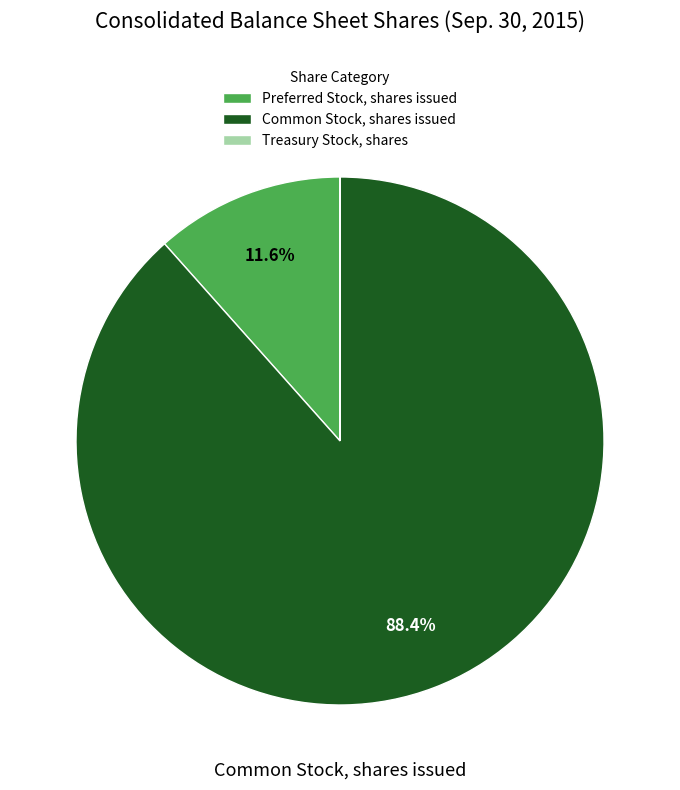

To the nearest percent, what is the difference between the Common Stock, shares issued and Preferred Stock, shares issued slice percentages?

77%